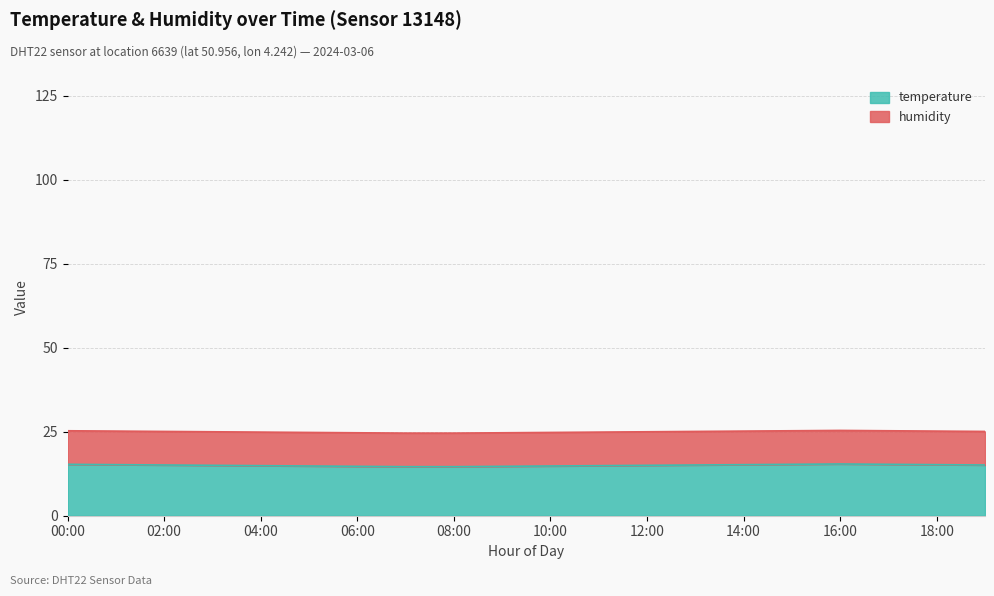

List the labels in order of value, smallest first.

07:00, 08:00, 06:00, 09:00, 05:00, 10:00, 04:00, 11:00, 03:00, 12:00, 02:00, 13:00, 19:00, 01:00, 14:00, 18:00, 00:00, 15:00, 17:00, 16:00